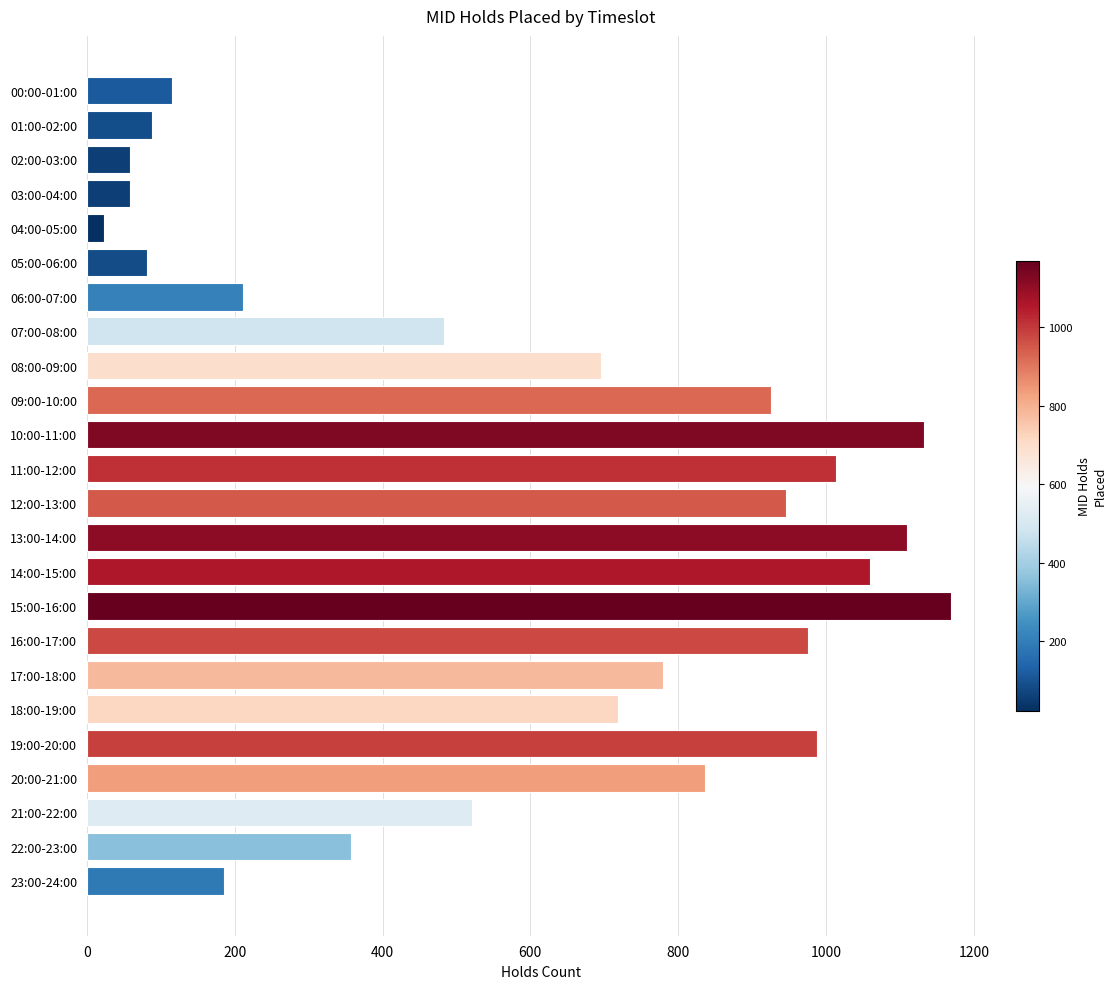

At which label is the value closest to 596?

21:00-22:00